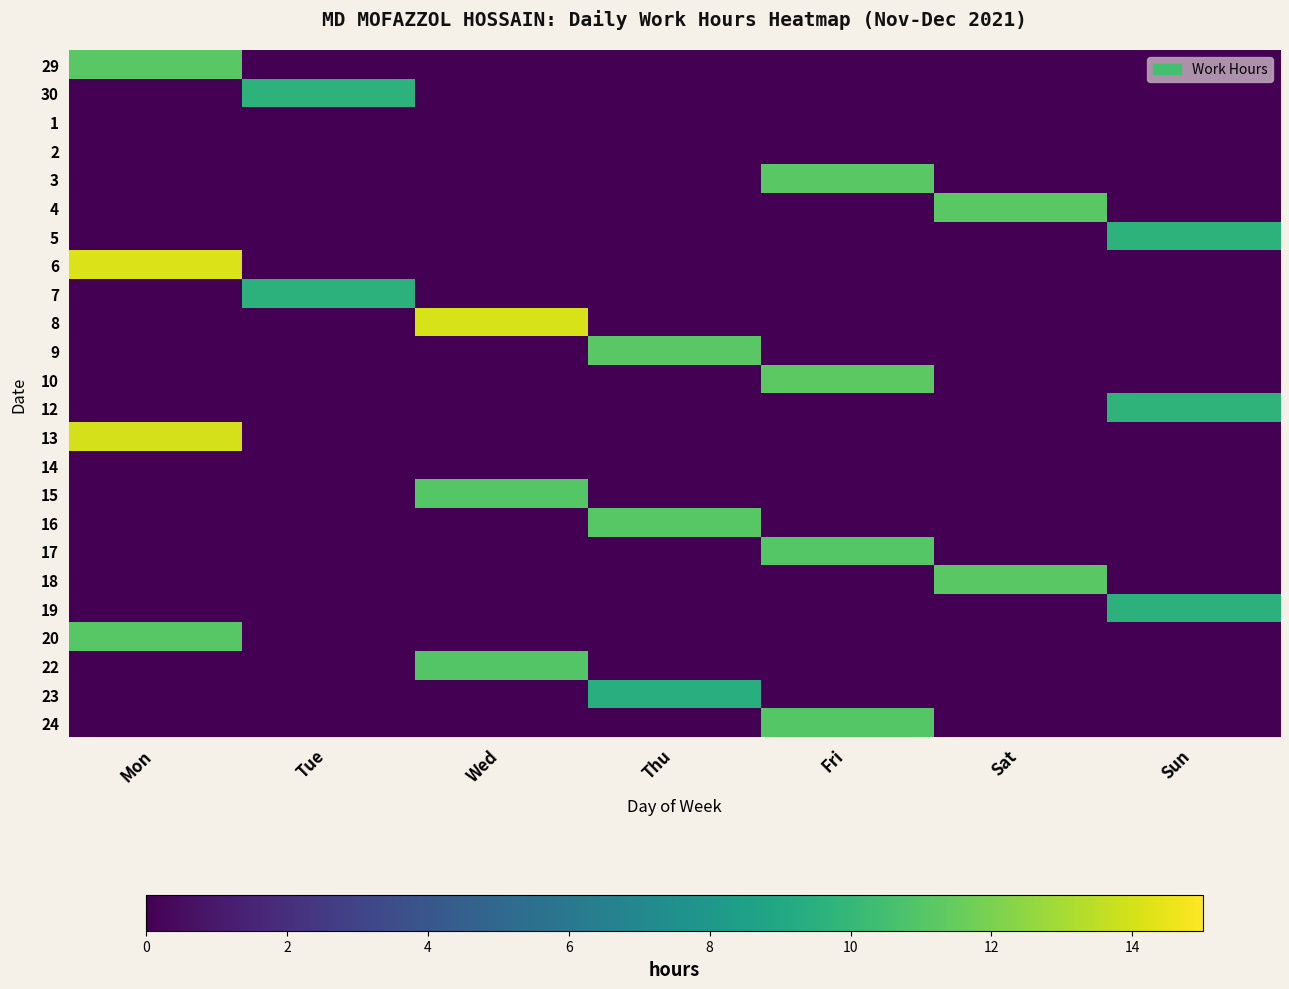

Which series has the widest spread of values?

6